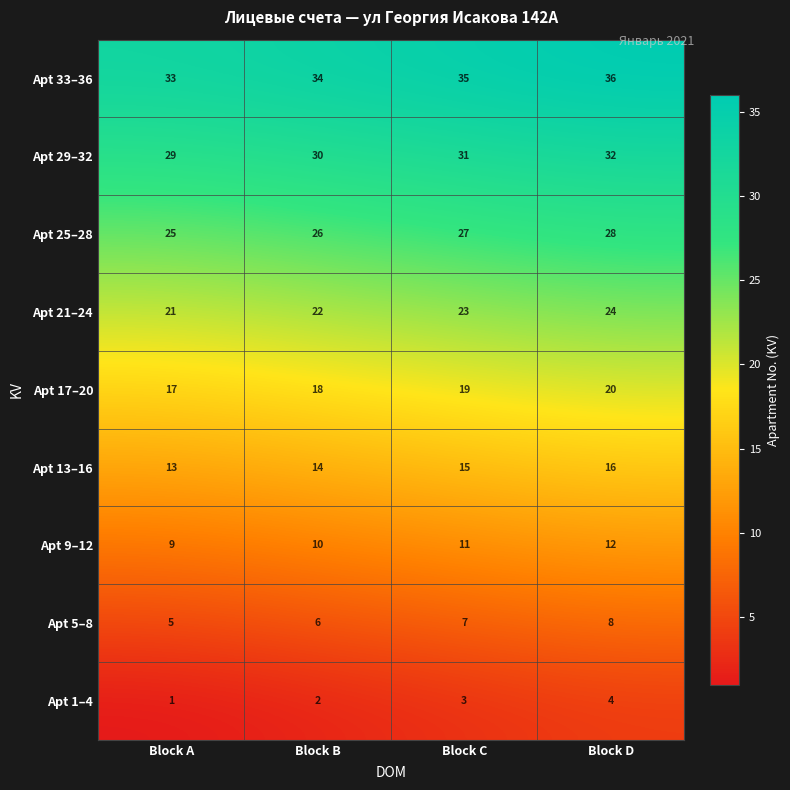

True or false: Apt 5–8 has a value of 3 at Block C.

False